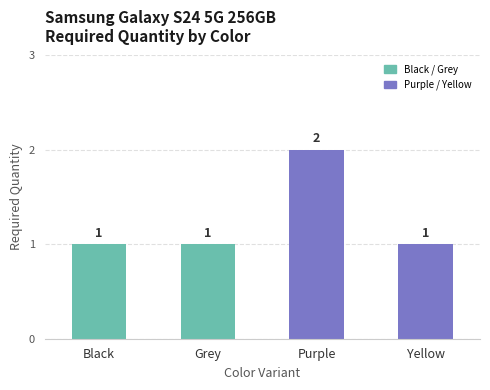

How many bars are there in total?

4